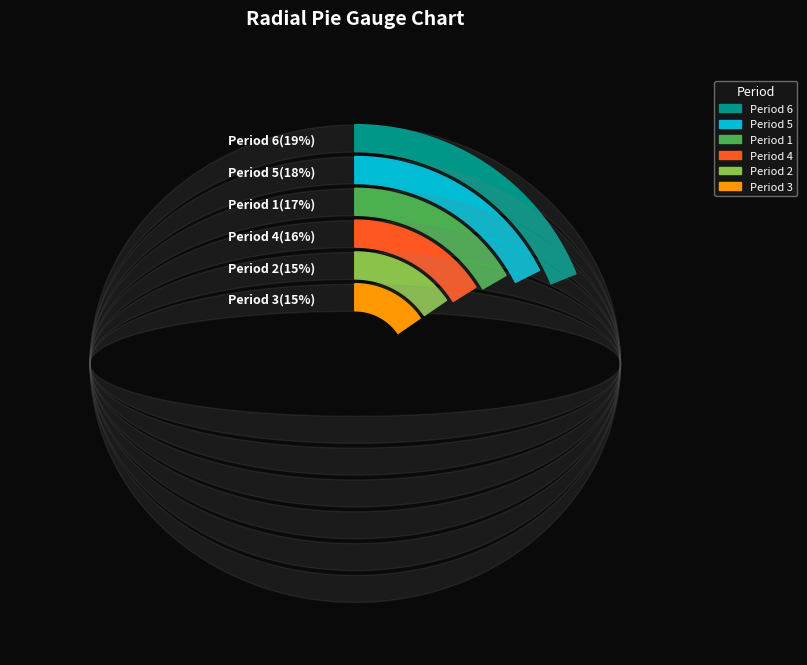

Rank the categories by value from lowest to highest.

Period 3, Period 2, Period 4, Period 1, Period 5, Period 6